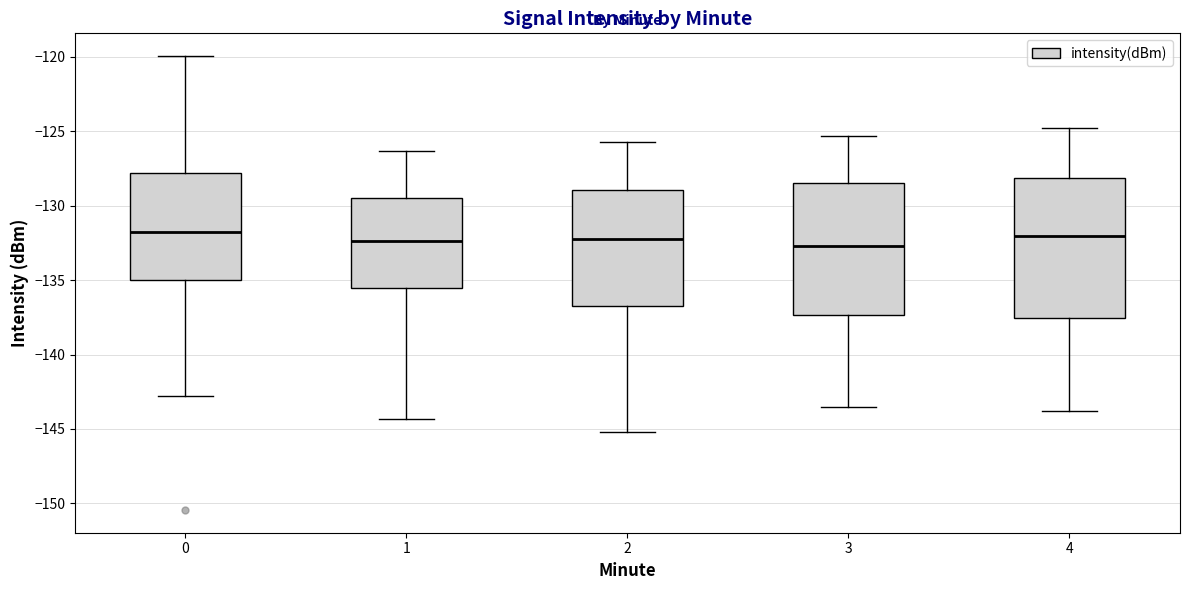

Reading left to right, read every box against the y-axis: the position of its median line, the range the box covers, and the ends of its whiskers. The values are not printed on the chart, so give them approximately, as read against the axis.

0: median -132.0, box -135.0 to -128.0, whiskers -143.0 to -120.0
1: median -132.5, box -135.5 to -129.5, whiskers -144.5 to -126.5
2: median -132.0, box -136.5 to -129.0, whiskers -145.0 to -125.5
3: median -132.5, box -137.5 to -128.5, whiskers -143.5 to -125.5
4: median -132.0, box -137.5 to -128.0, whiskers -144.0 to -125.0